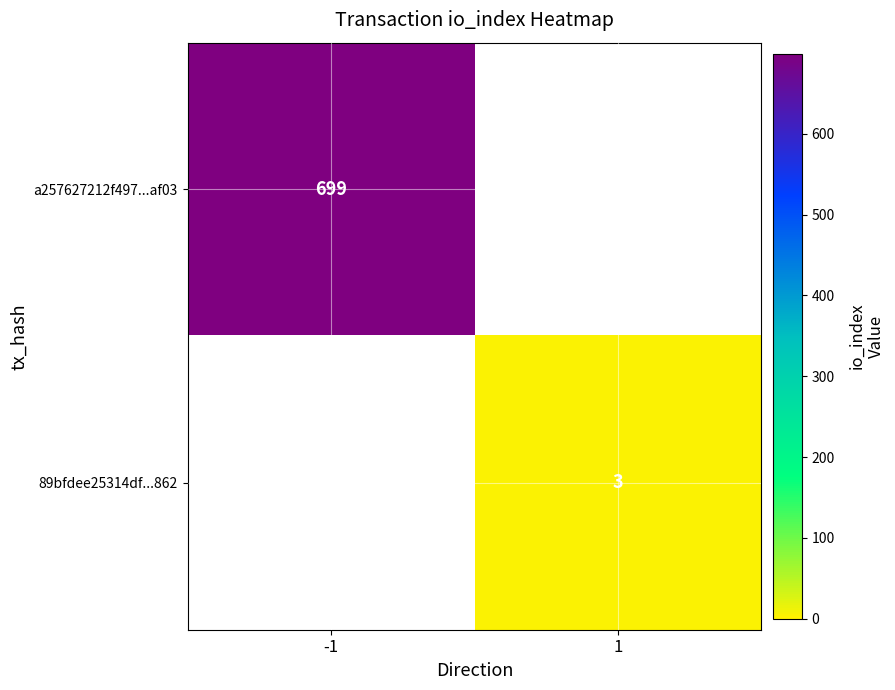

Is the value of 89bfdee25314df...862 at 1 greater than the value of a257627212f497...af03 at -1?

No